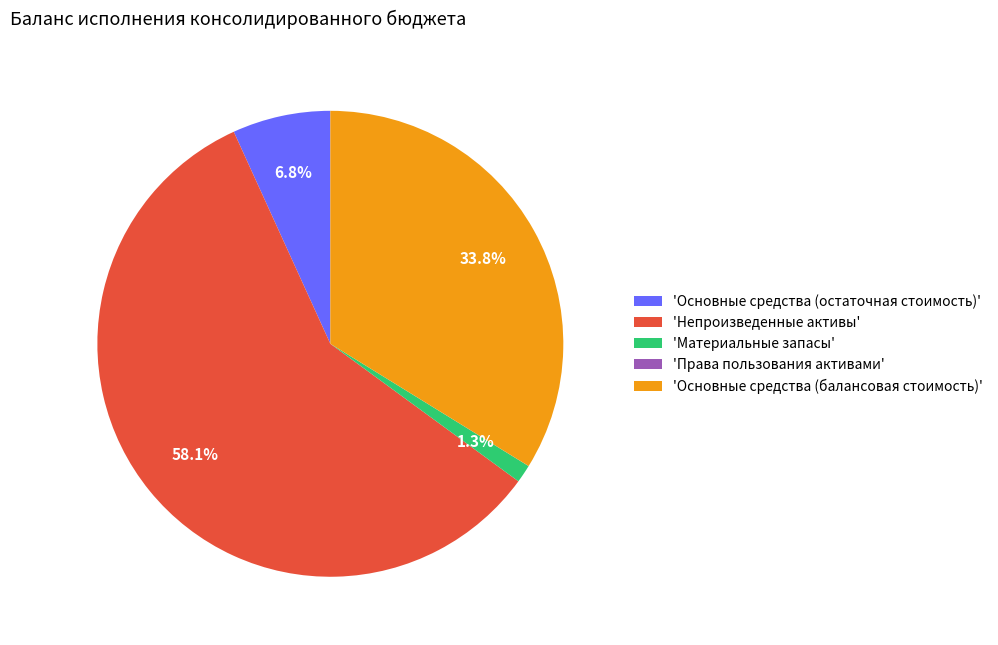

Between 'Непроизведенные активы' and 'Основные средства (остаточная стоимость)', which is larger?

'Непроизведенные активы'